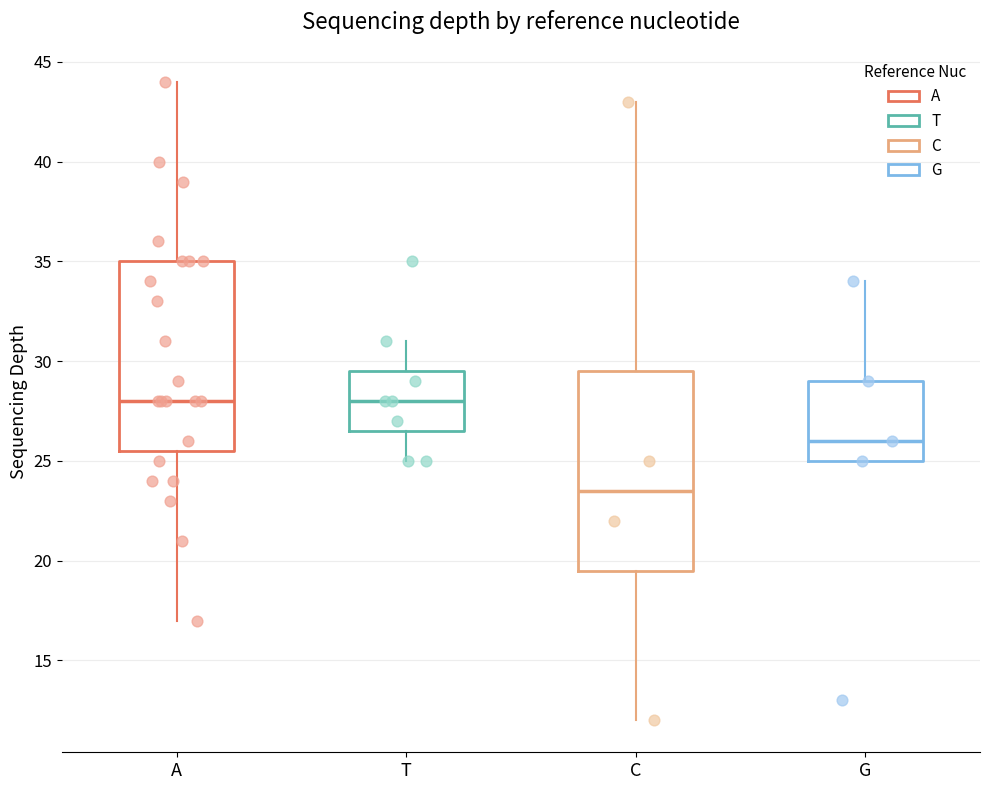

Which box is the tallest, from its lower edge to its upper edge?

C